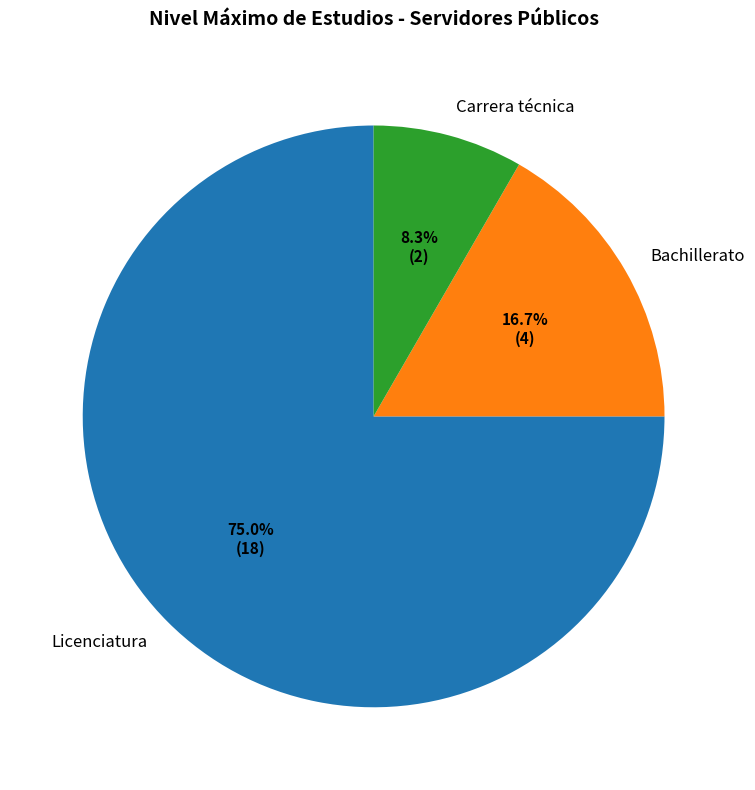

To the nearest percent, what portion does Bachillerato represent?

17%